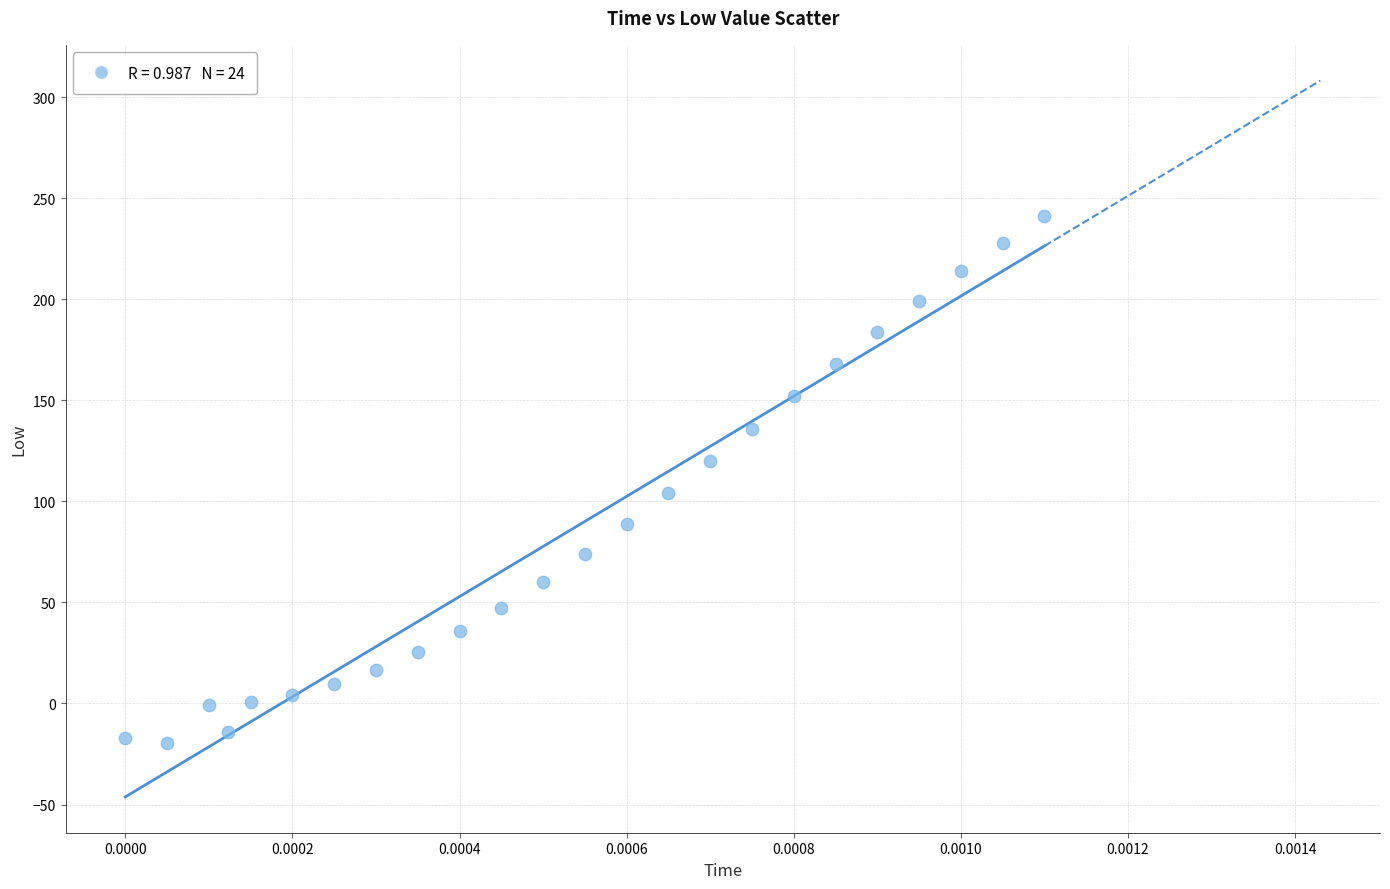

What Y value in the scatter plot is closest to 110?

104.1